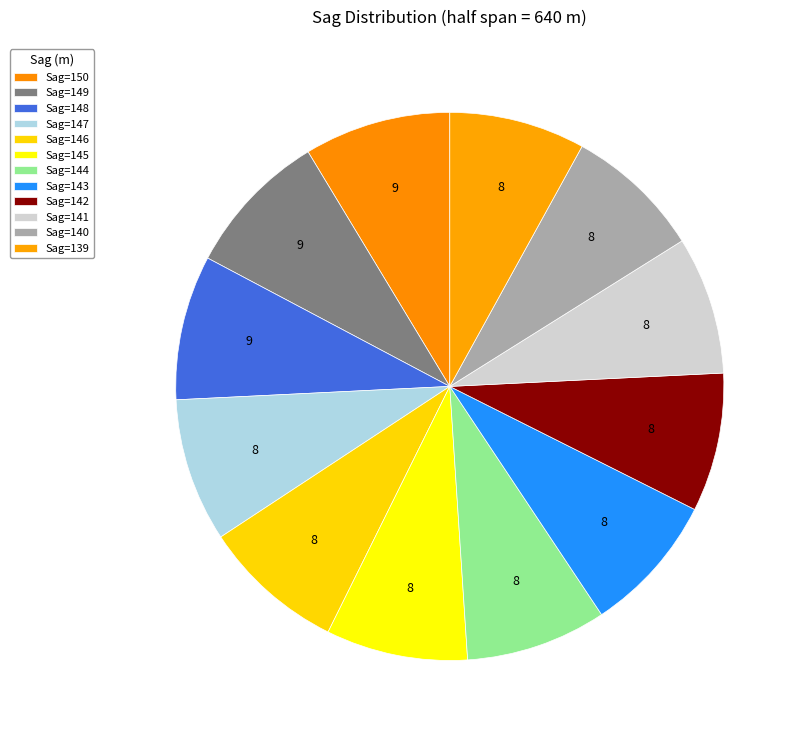

Count the number of slices in the pie.

12